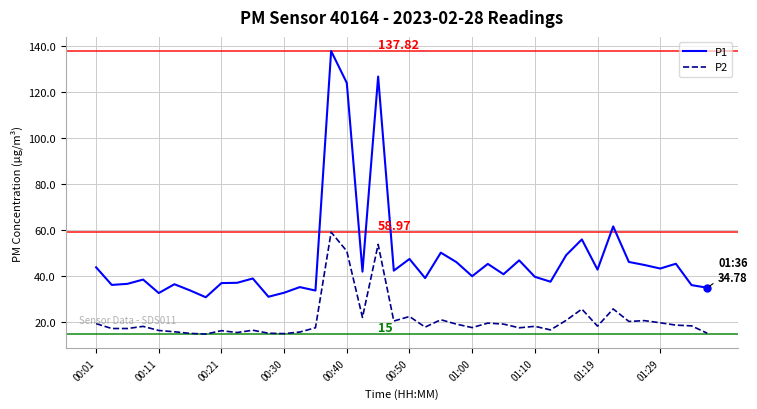

Which series has the largest total across all categories?

P1